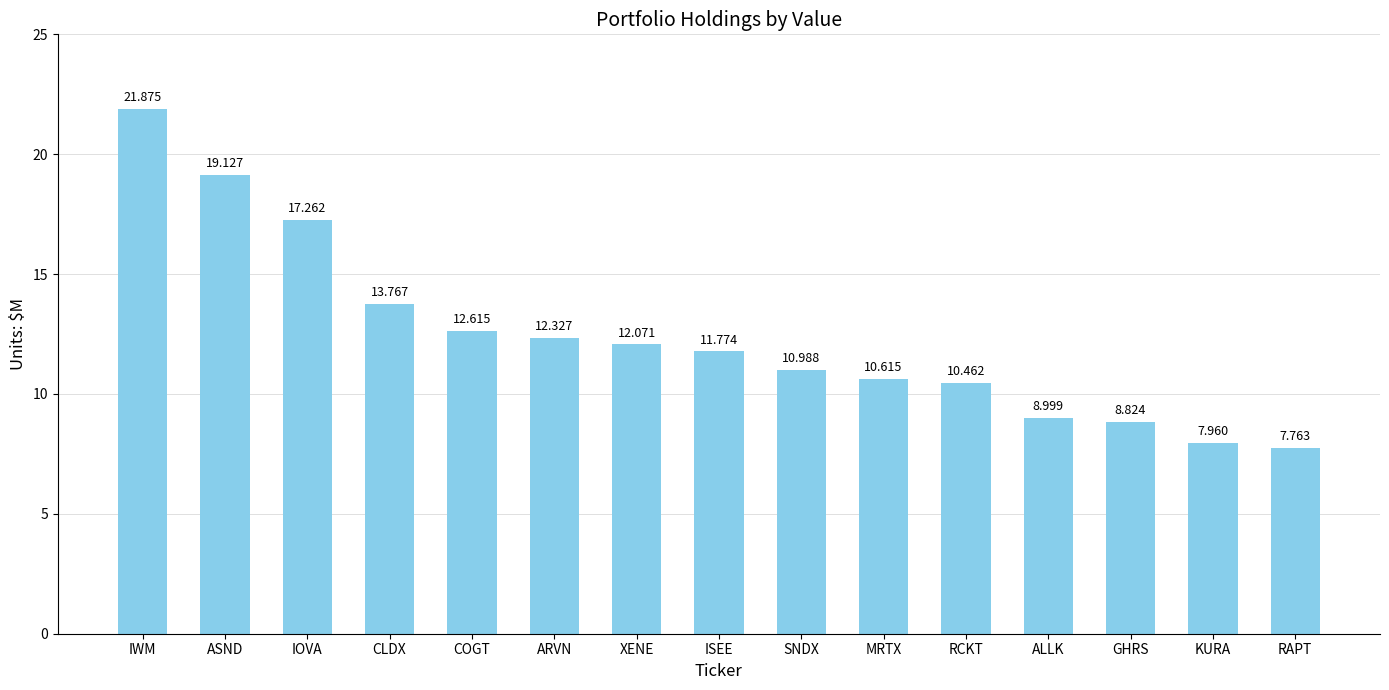

What is the label of the 1st bar from the right?

RAPT